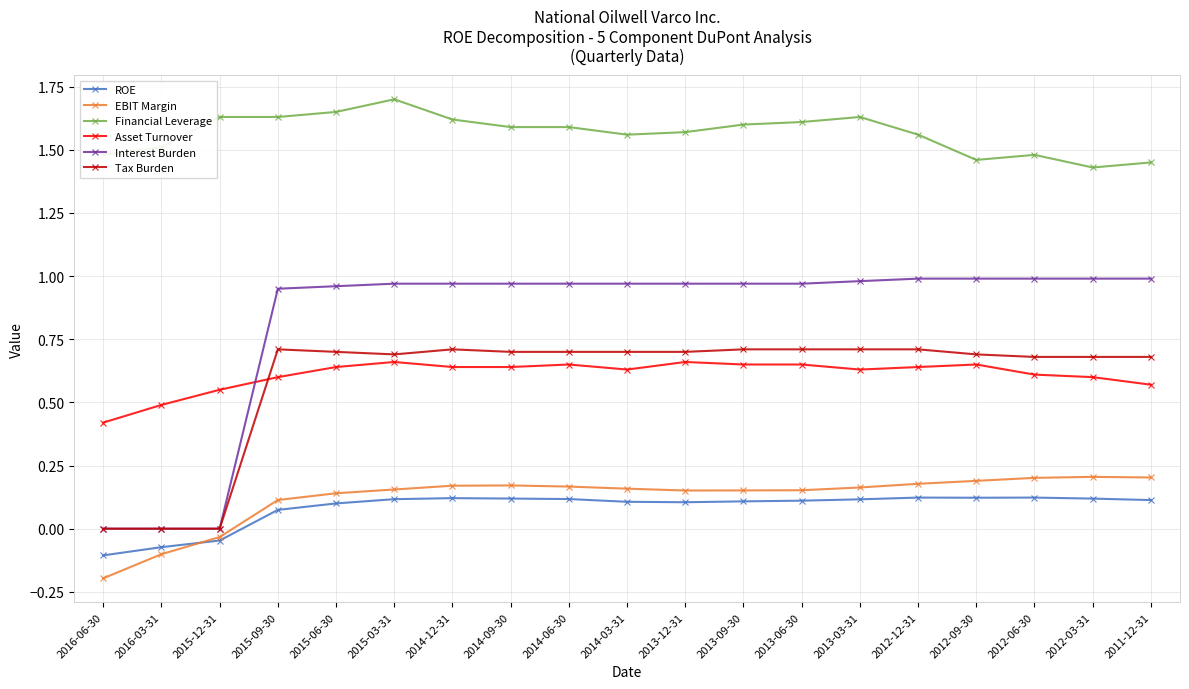

Is the value of ROE at 2013-06-30 greater than the value of Asset Turnover at 2013-06-30?

No